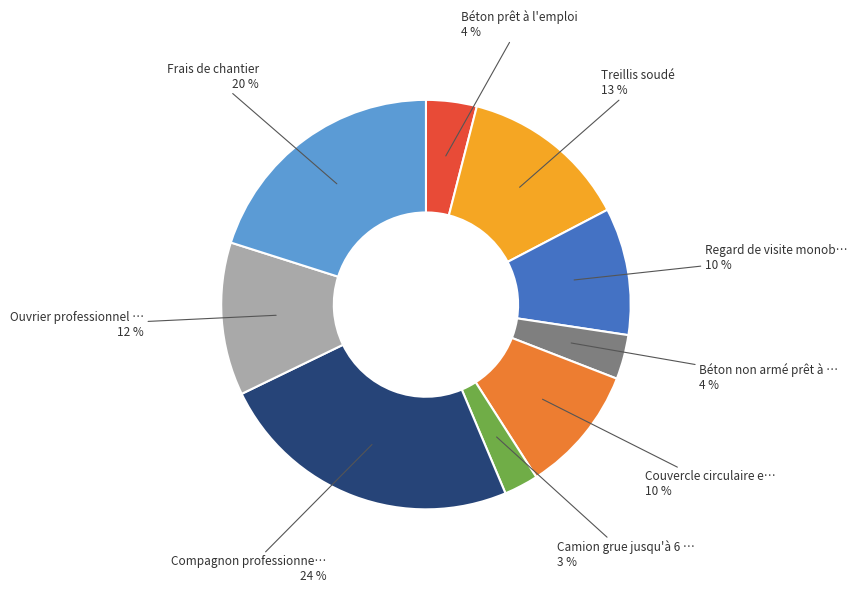

To the nearest percent, what is the average slice percentage?

11%